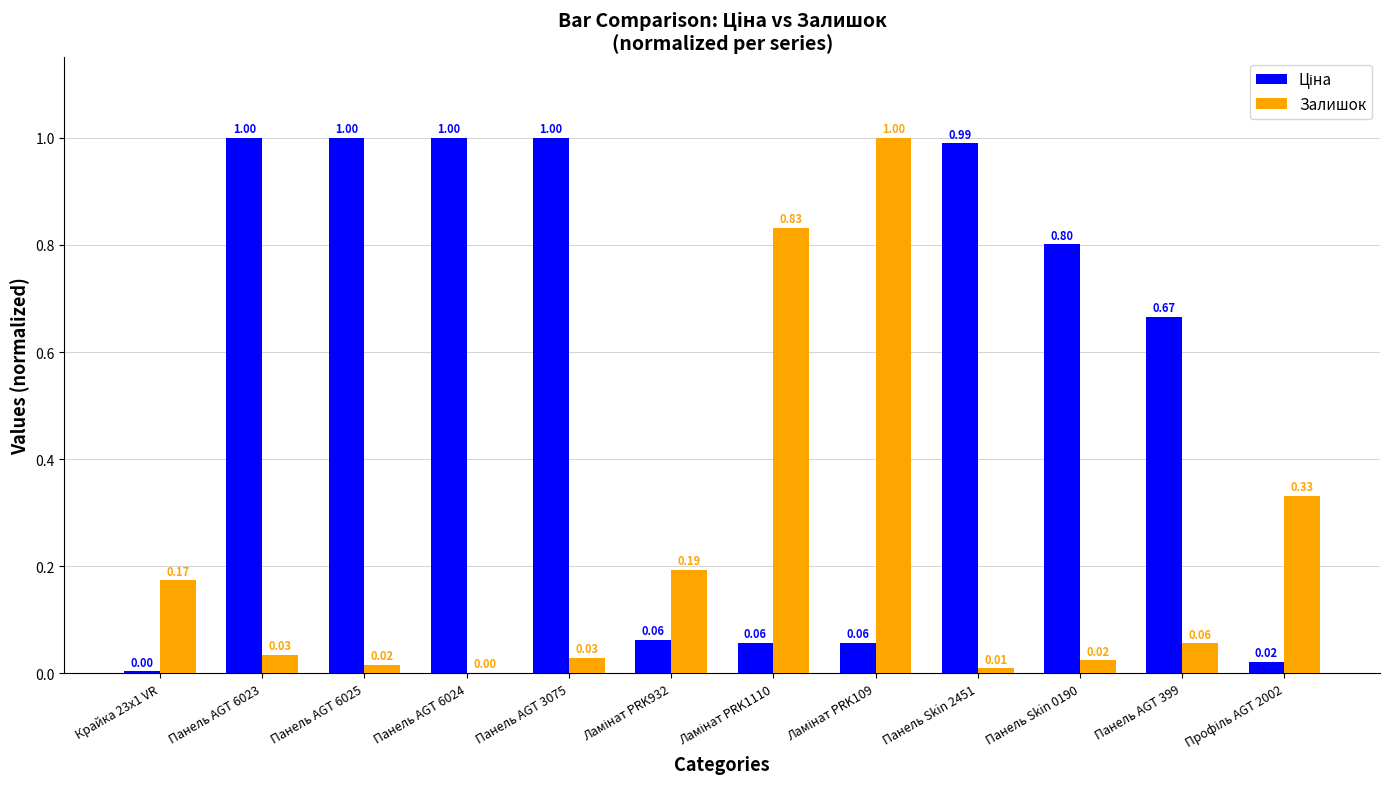

What is the sum of all Залишок values?

2.7